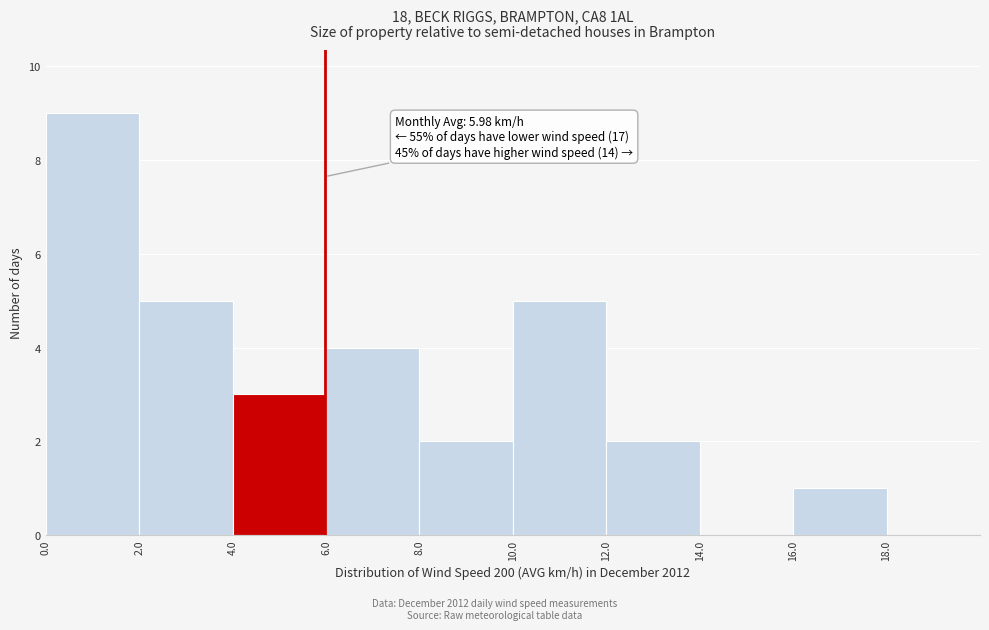

Over which range of the x-axis is the bar tallest?

0 to 2